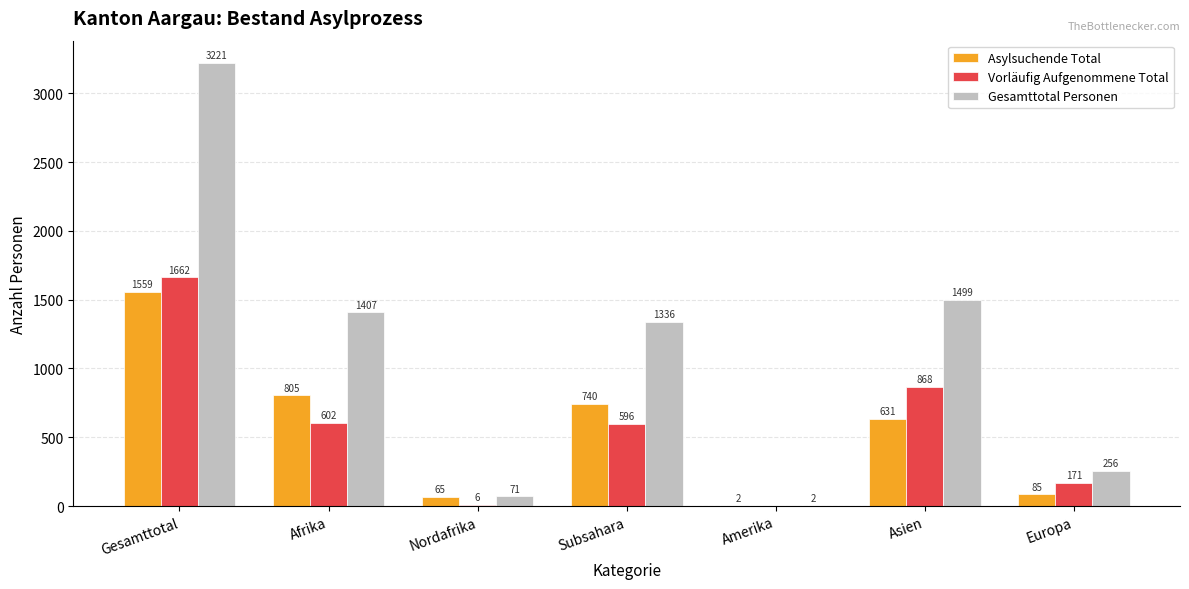

Are the bars grouped side by side (vs. stacked)?

Yes